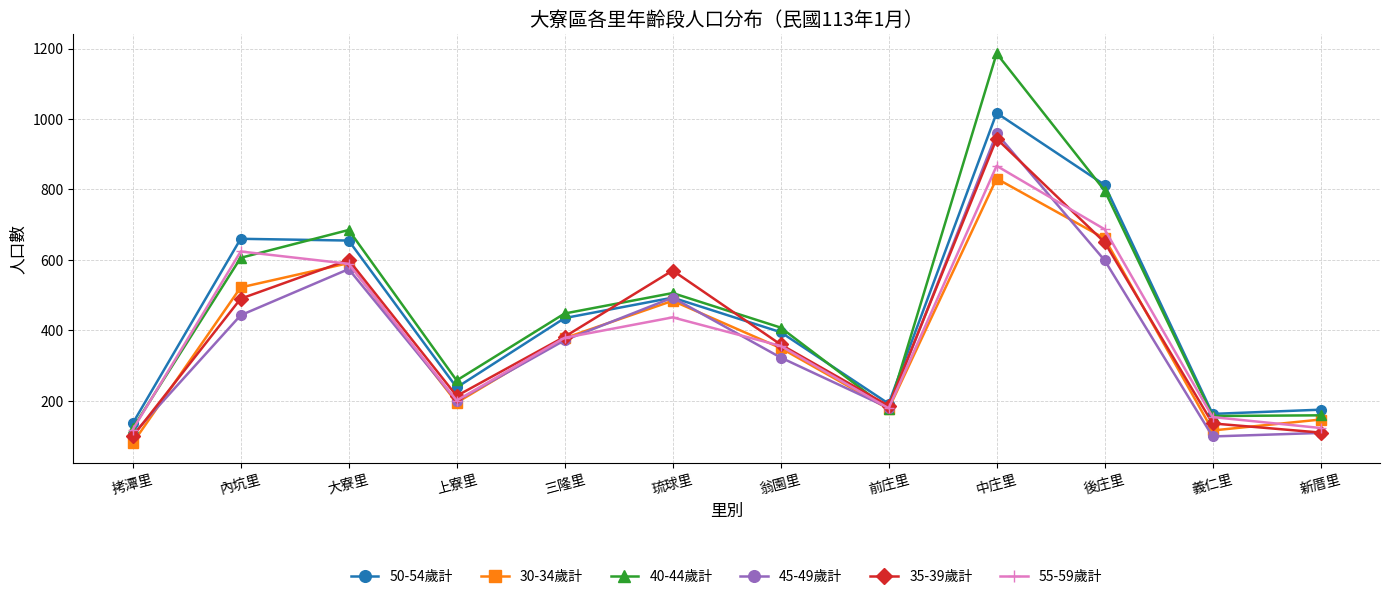

List the series in order of their peak value, lowest first.

30-34歲計, 55-59歲計, 35-39歲計, 45-49歲計, 50-54歲計, 40-44歲計